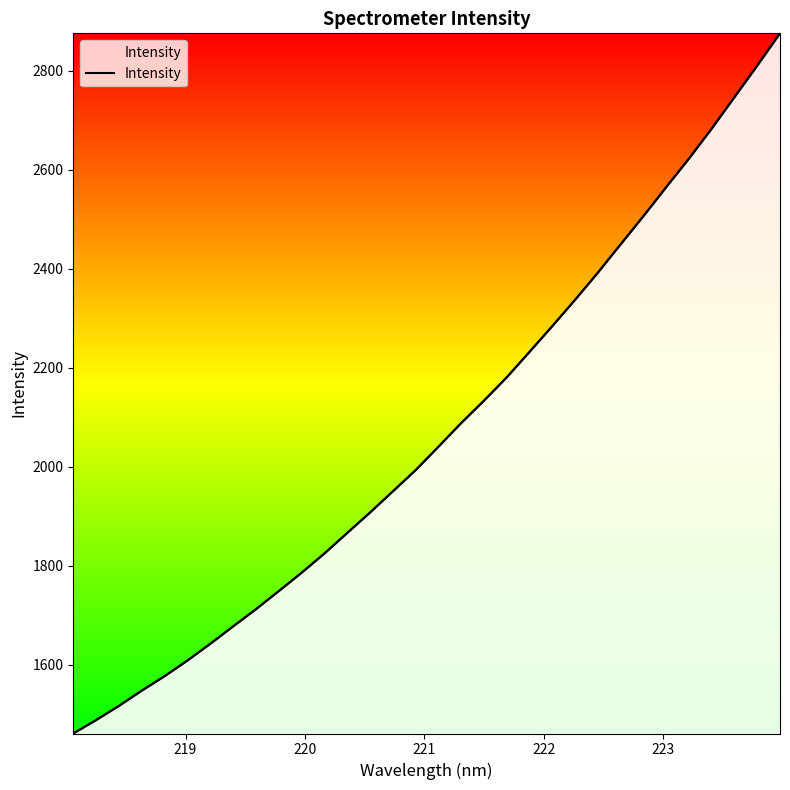

How many lines are shown in the chart?

1